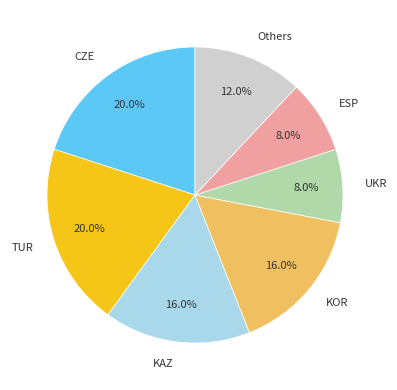

Count the number of slices in the pie.

7